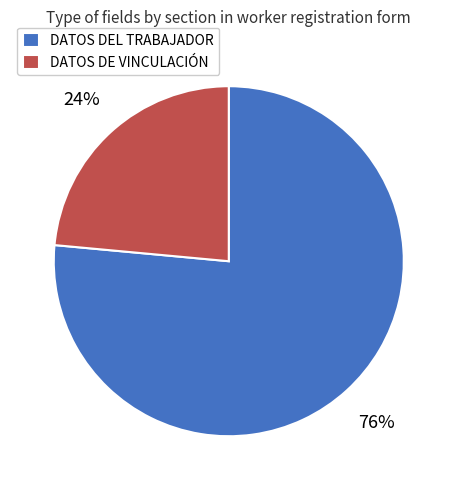

Does DATOS DEL TRABAJADOR represent more than half of the total?

Yes